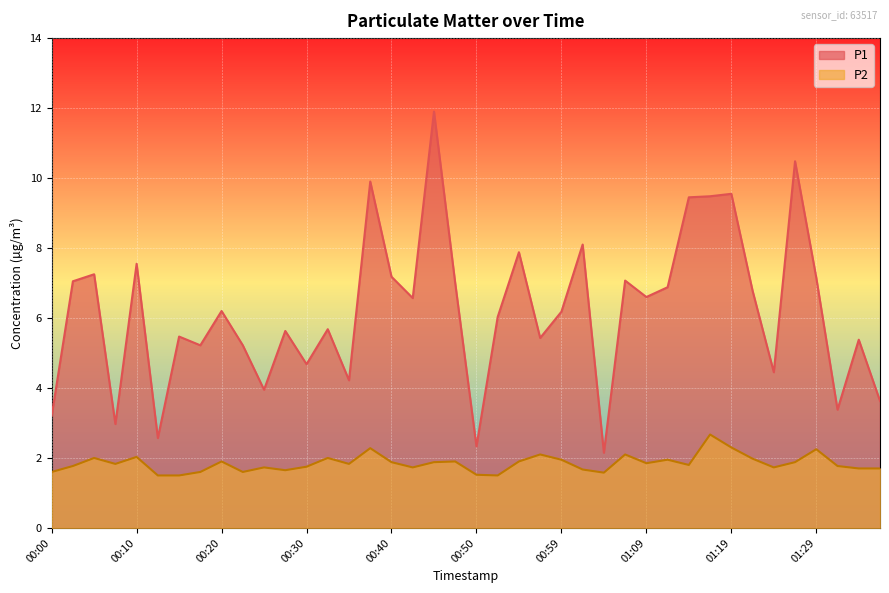

What is the average value of the P1 series?

6.2